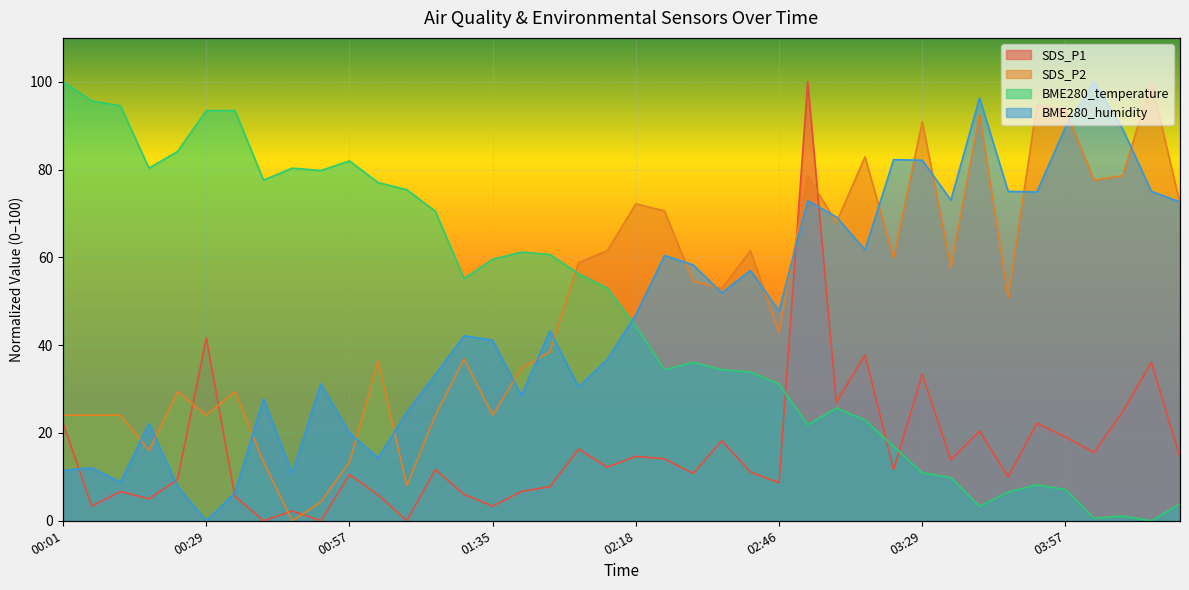

What is the total value across all series at 04:24?

163.1